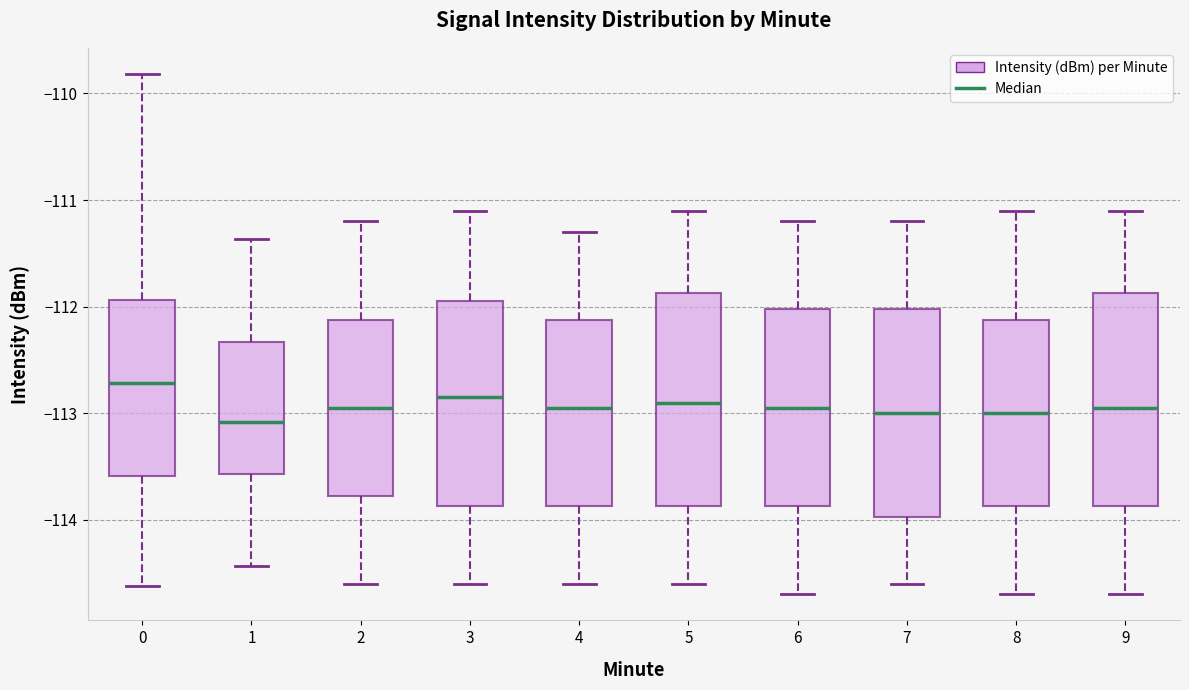

Reading left to right, read every box against the y-axis: the position of its median line, the range the box covers, and the ends of its whiskers. The values are not printed on the chart, so give them approximately, as read against the axis.

0: median -112.7, box -113.6 to -111.9, whiskers -114.6 to -109.8
1: median -113.1, box -113.6 to -112.3, whiskers -114.4 to -111.4
2: median -112.9, box -113.8 to -112.1, whiskers -114.6 to -111.2
3: median -112.8, box -113.9 to -111.9, whiskers -114.6 to -111.1
4: median -112.9, box -113.9 to -112.1, whiskers -114.6 to -111.3
5: median -112.9, box -113.9 to -111.9, whiskers -114.6 to -111.1
6: median -112.9, box -113.9 to -112.0, whiskers -114.7 to -111.2
7: median -113.0, box -114.0 to -112.0, whiskers -114.6 to -111.2
8: median -113.0, box -113.9 to -112.1, whiskers -114.7 to -111.1
9: median -112.9, box -113.9 to -111.9, whiskers -114.7 to -111.1